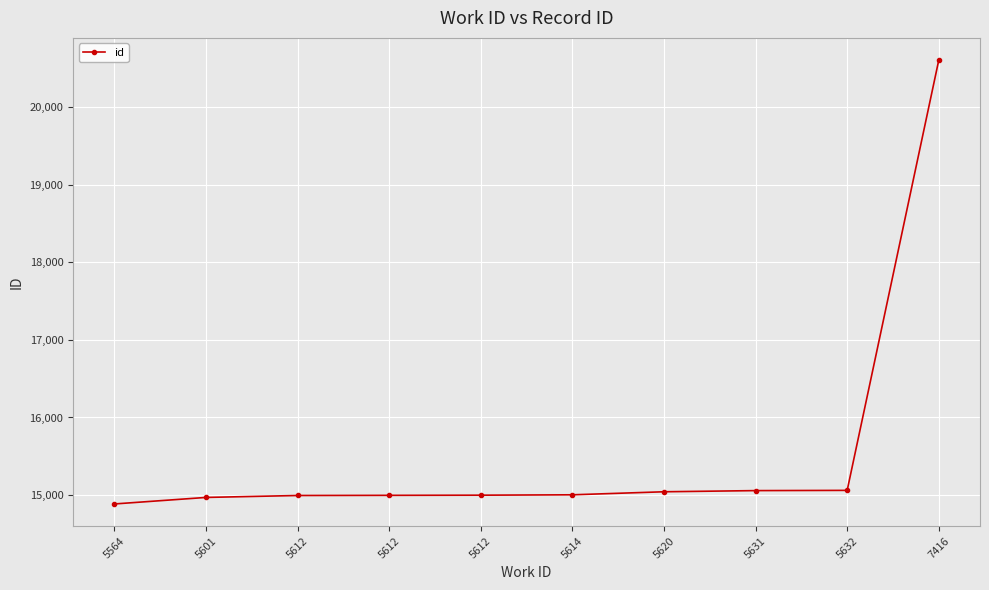

List the labels in order of value, largest first.

7416, 5632, 5631, 5620, 5614, 5612, 5612, 5612, 5601, 5564